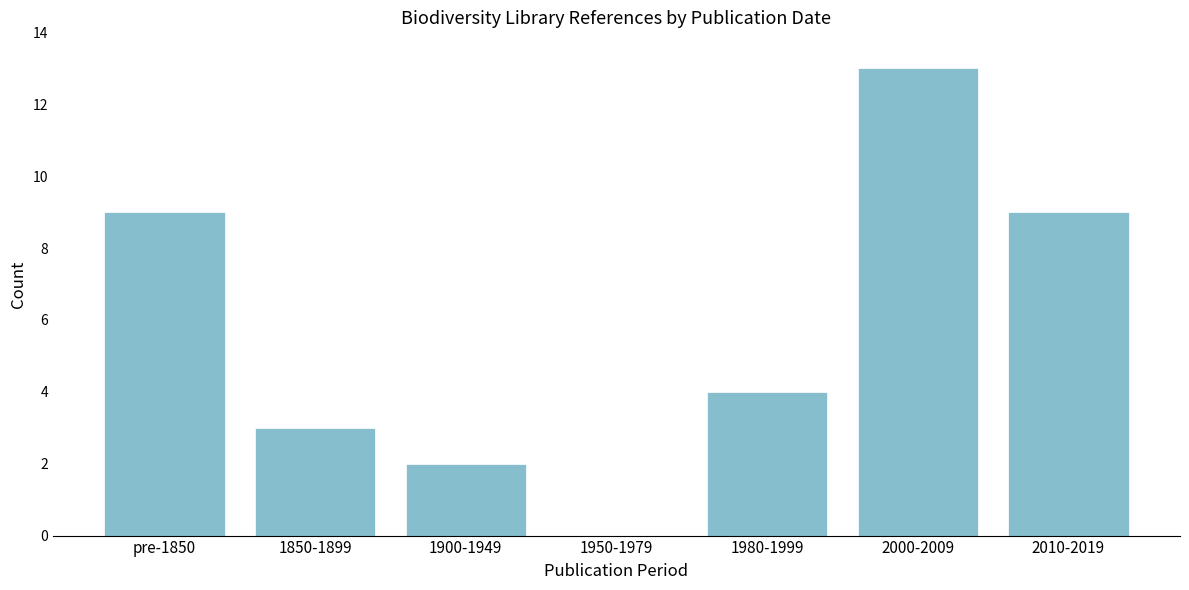

Reading left to right, what are all the values shown in this chart?

pre-1850=9	1850-1899=3	1900-1949=2	1950-1979=0	1980-1999=4	2000-2009=13	2010-2019=9